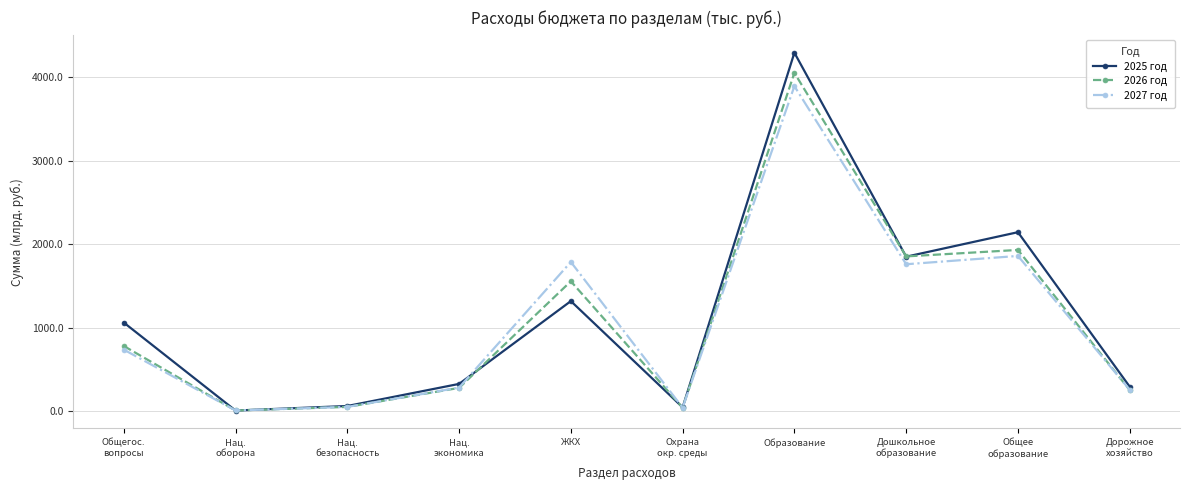

What are all the series names shown in the legend?

2025 год, 2026 год, 2027 год